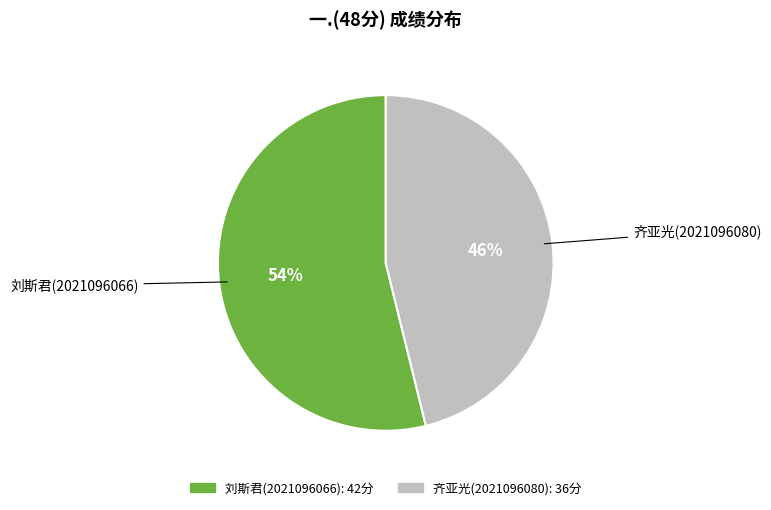

Which slice is the smallest?

齐亚光(2021096080)